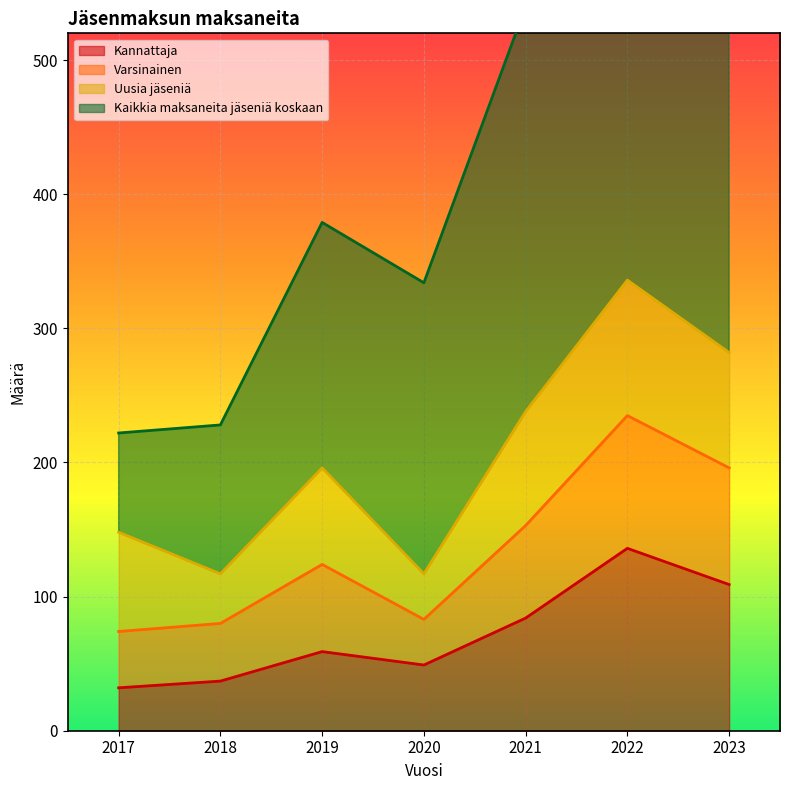

What is the highest value of the Kannattaja series?

136